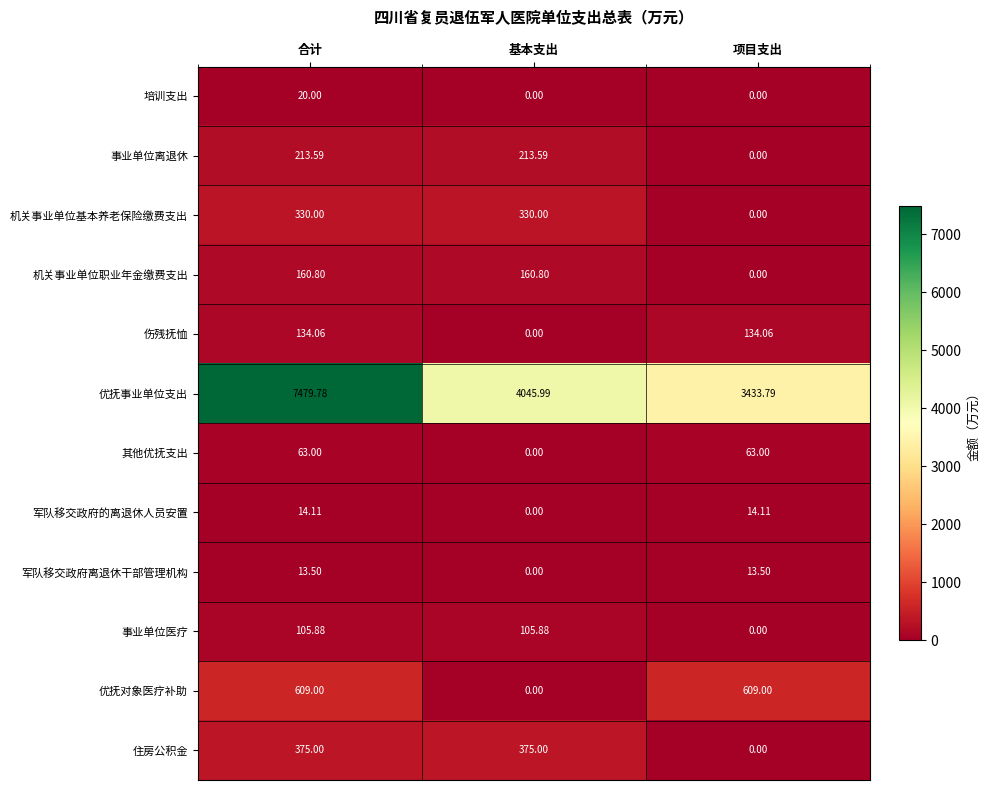

List the series in order of their peak value, lowest first.

军队移交政府离退休干部管理机构, 军队移交政府的离退休人员安置, 培训支出, 其他优抚支出, 事业单位医疗, 伤残抚恤, 机关事业单位职业年金缴费支出, 事业单位离退休, 机关事业单位基本养老保险缴费支出, 住房公积金, 优抚对象医疗补助, 优抚事业单位支出